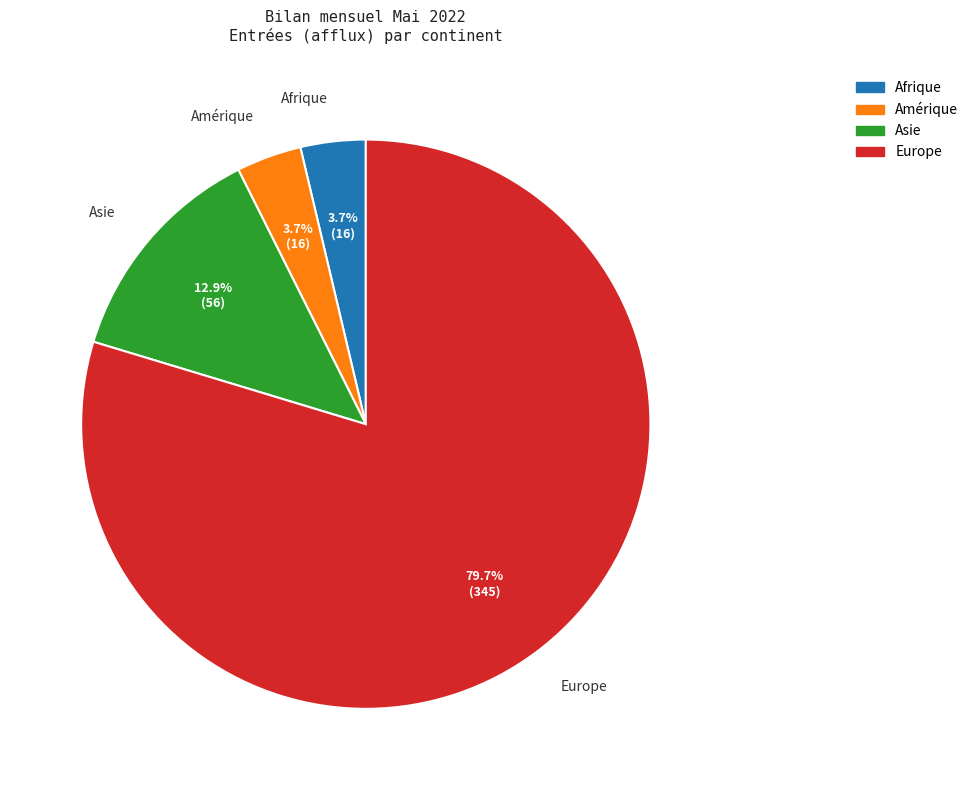

Between Afrique and Asie, which is larger?

Asie